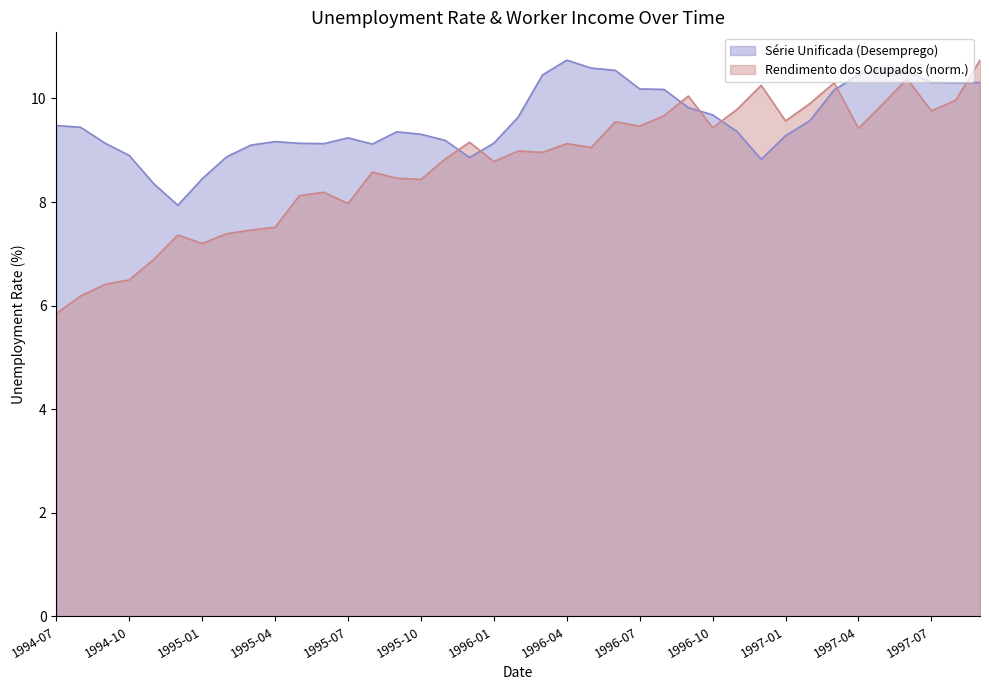

What is the total value across all series at 1997-03?

20.5